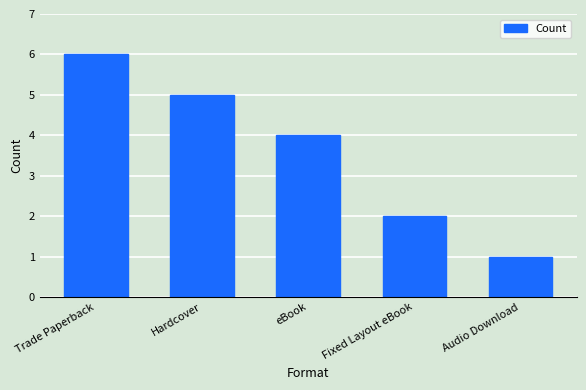

What is the difference between the maximum and minimum values?

5